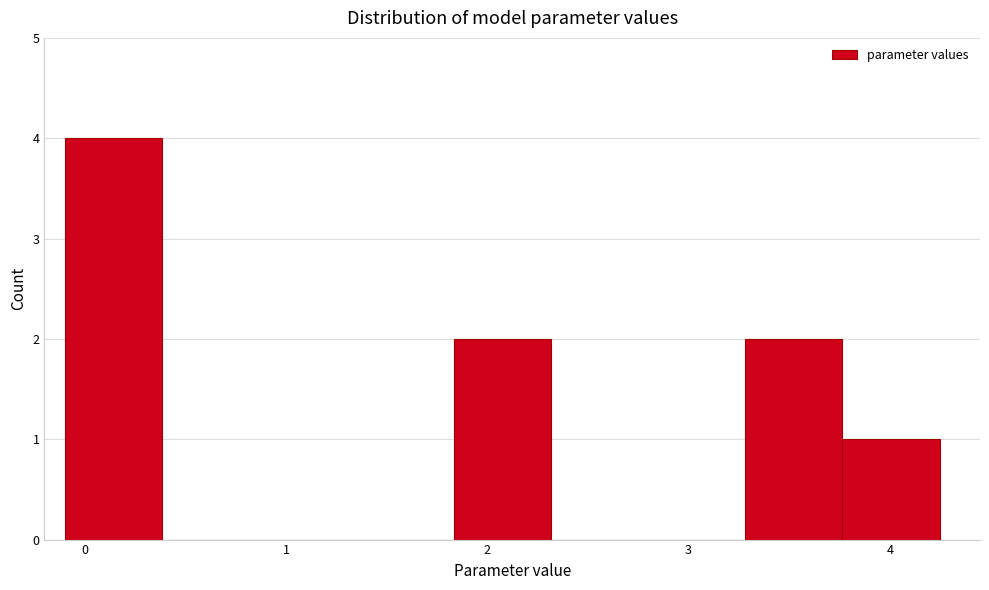

How tall is the bar that spans 3.8 to 4.2 on the x-axis? Neither the bar edges nor the heights are printed on the chart, so give them approximately, as read against the axes.

1